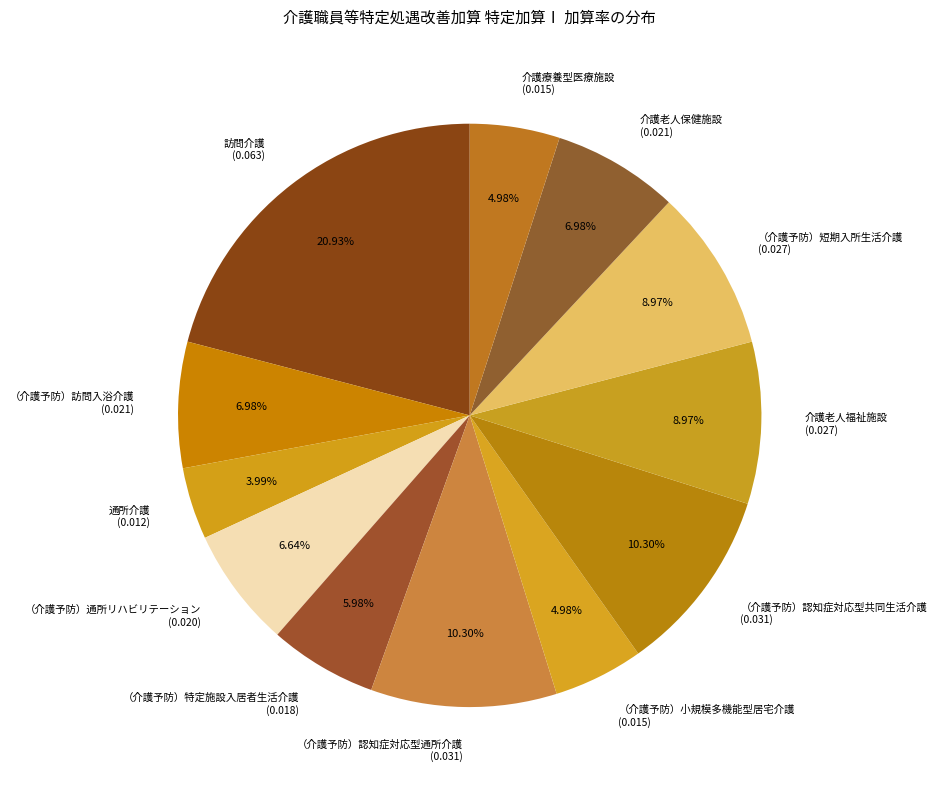

How much of the chart is everything except 通所介護?

96.0%